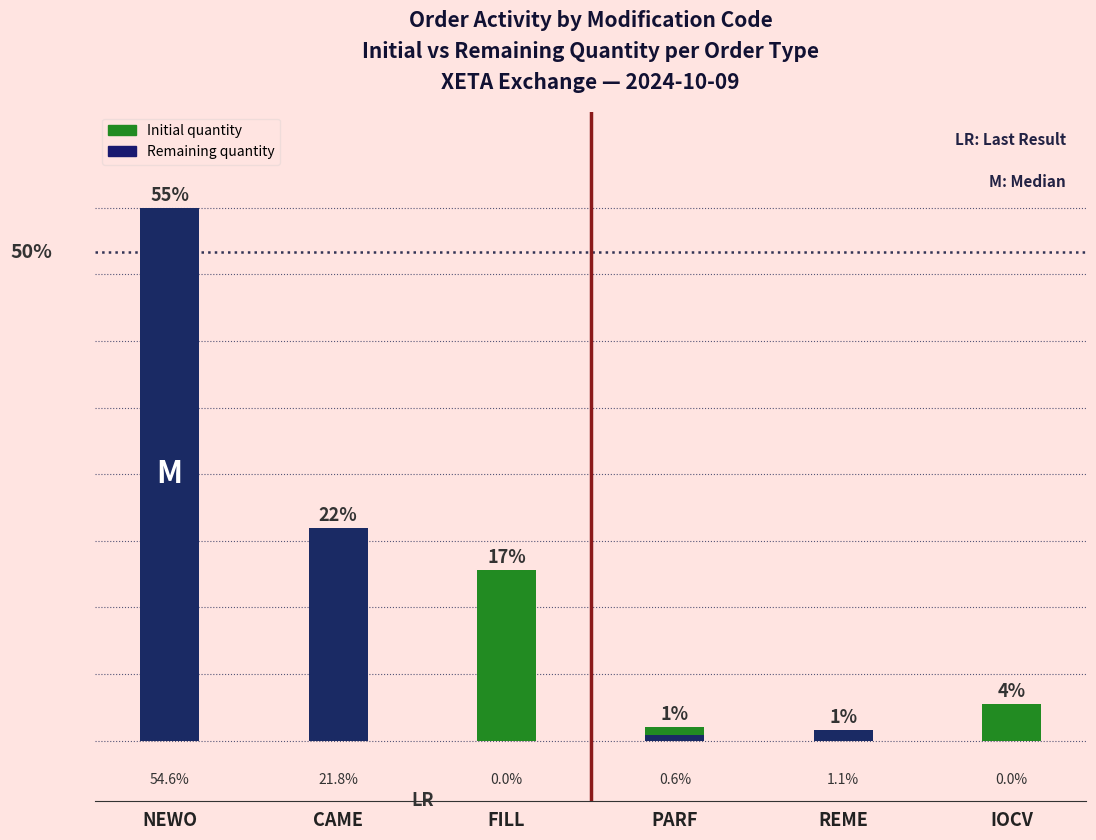

Is it true that Remaining quantity equals 5282 at NEWO?

True